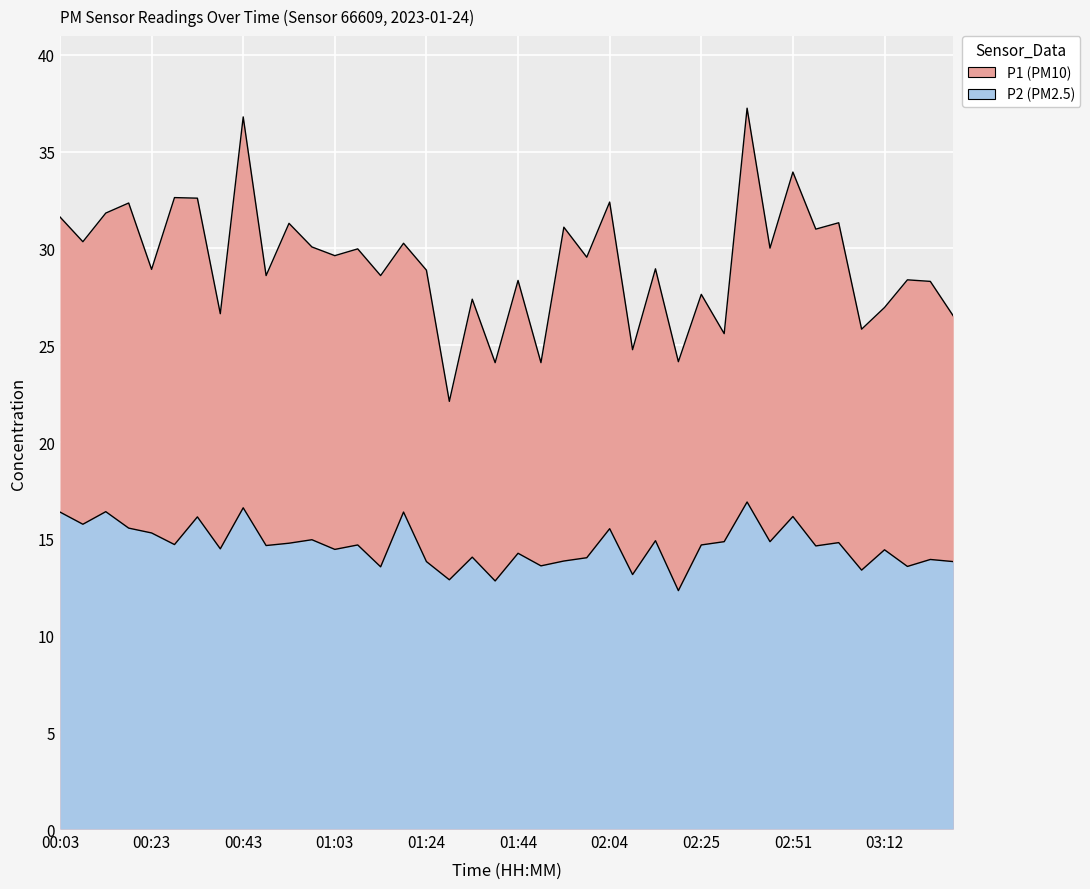

In P2, how many points are lower than both neighbors (excluding endpoints)?

15